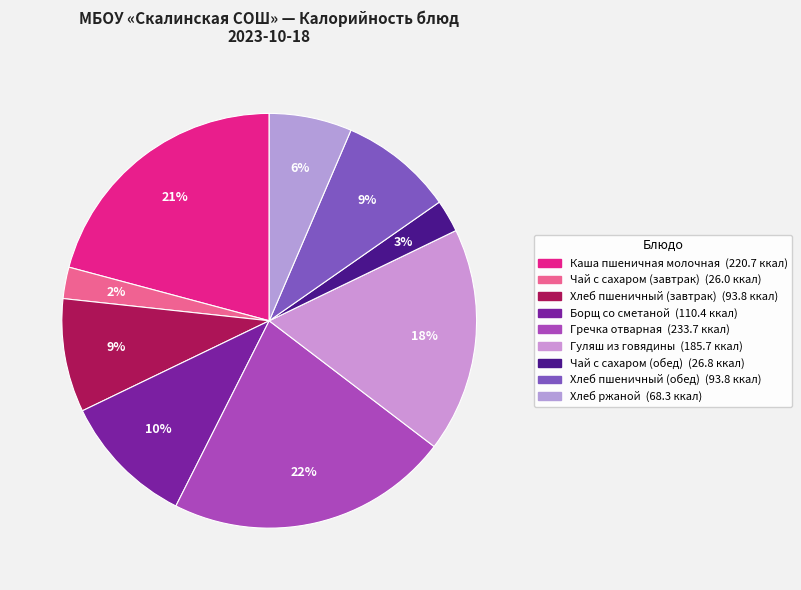

What is the ratio of the value at Гречка отварная to the value at Хлеб пшеничный (обед)?

2.5